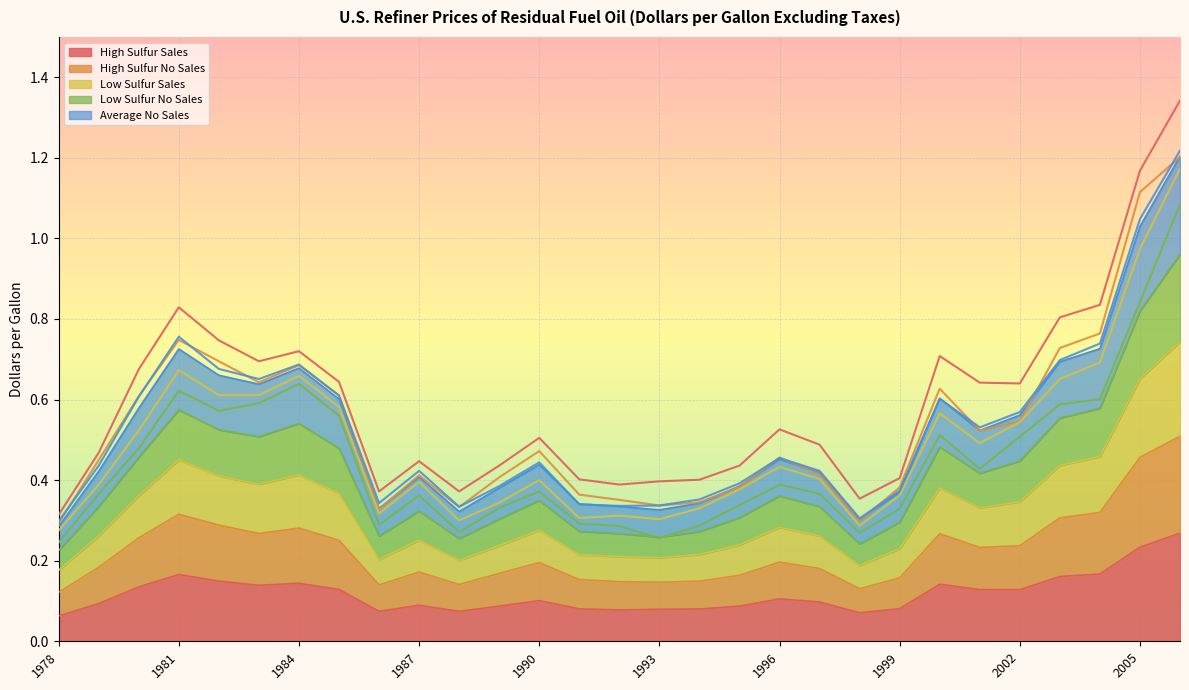

What is the smallest value displayed?

0.1